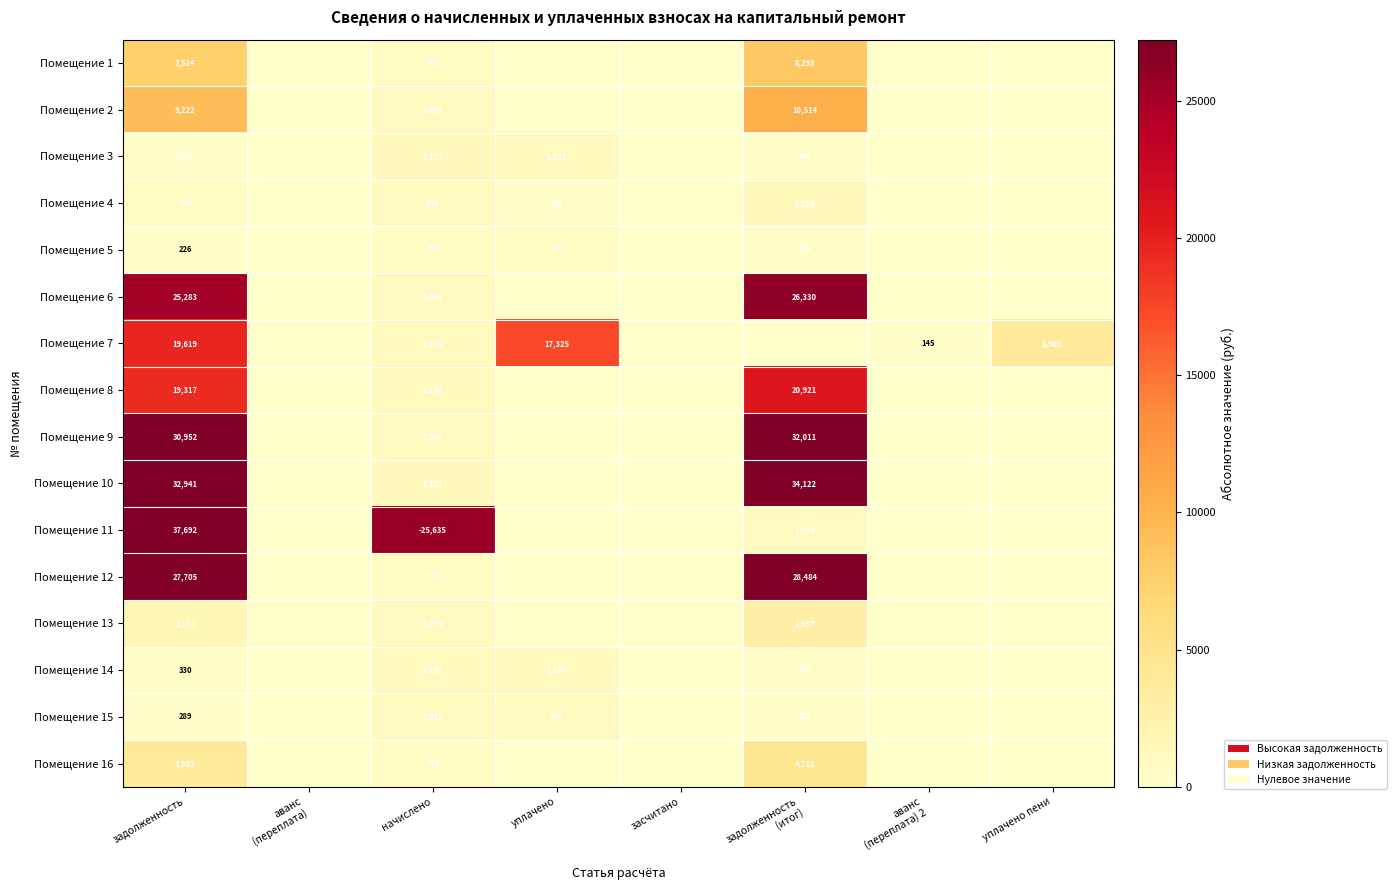

True or false: Помещение 12 has a value of 10119 at задолженность.

False